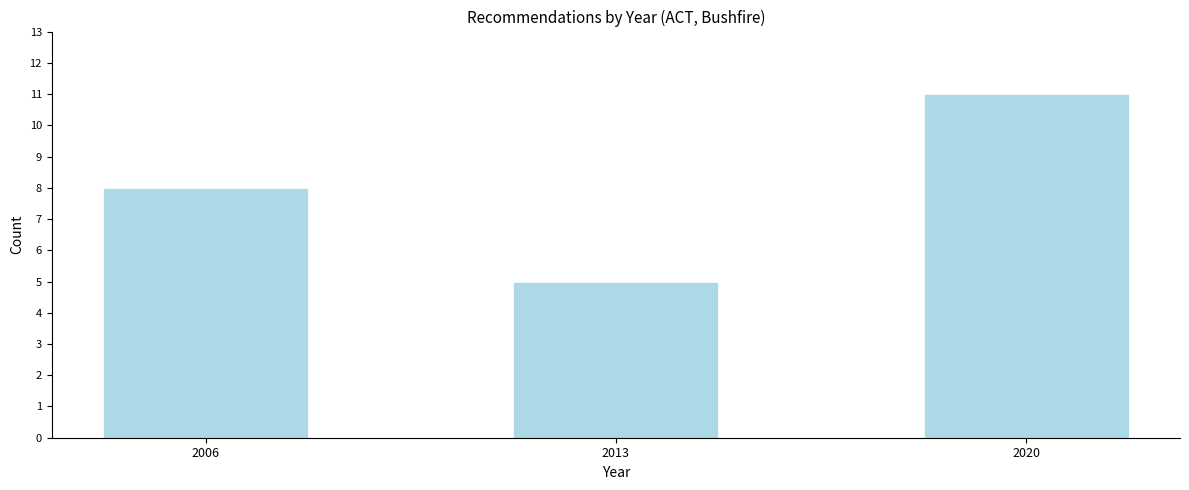

Reading left to right, what are all the values shown in this chart?

8	5	11